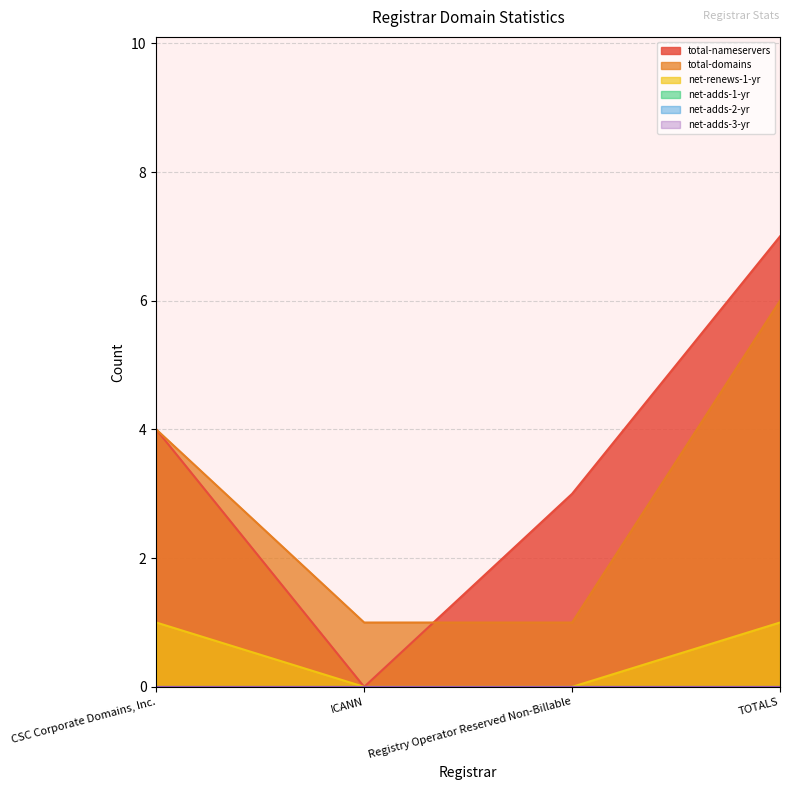

What is the label of the 1st point from the left?

CSC Corporate Domains, Inc.